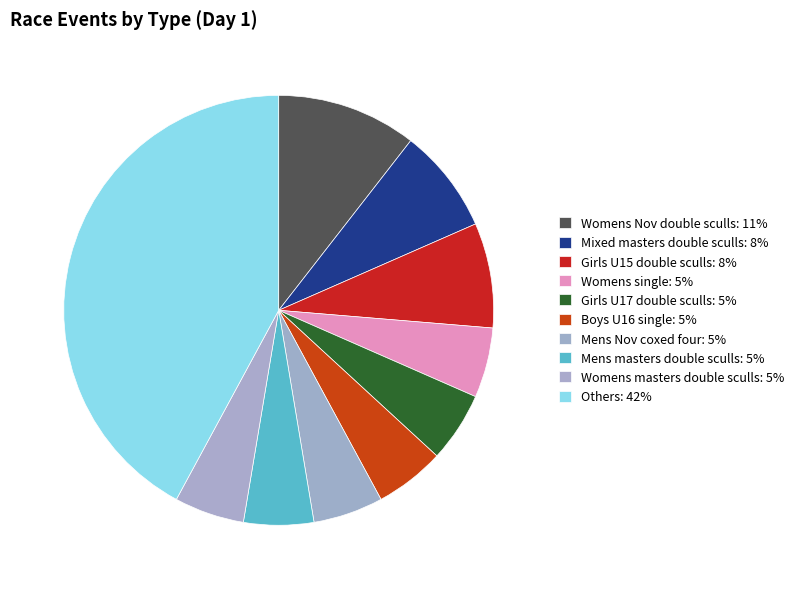

How many segments does this pie chart have?

10